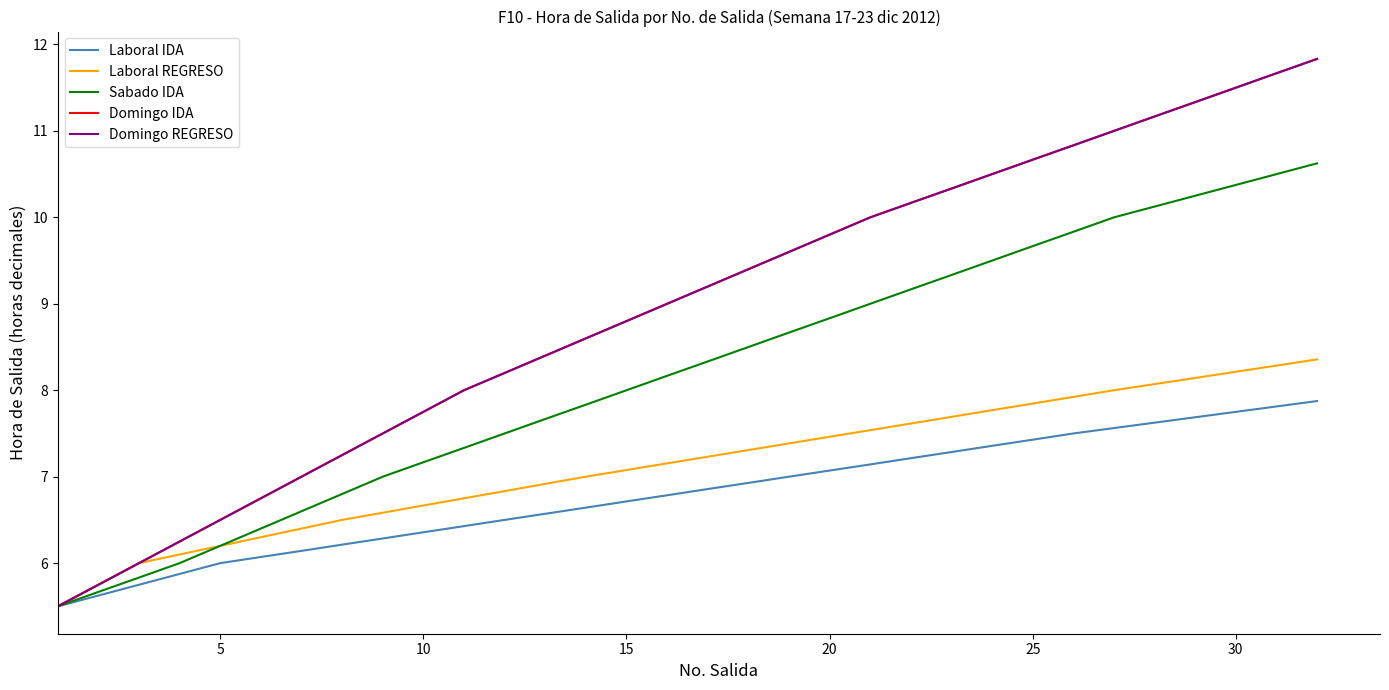

True or false: Laboral REGRESO has more than 2 interior local peaks.

False